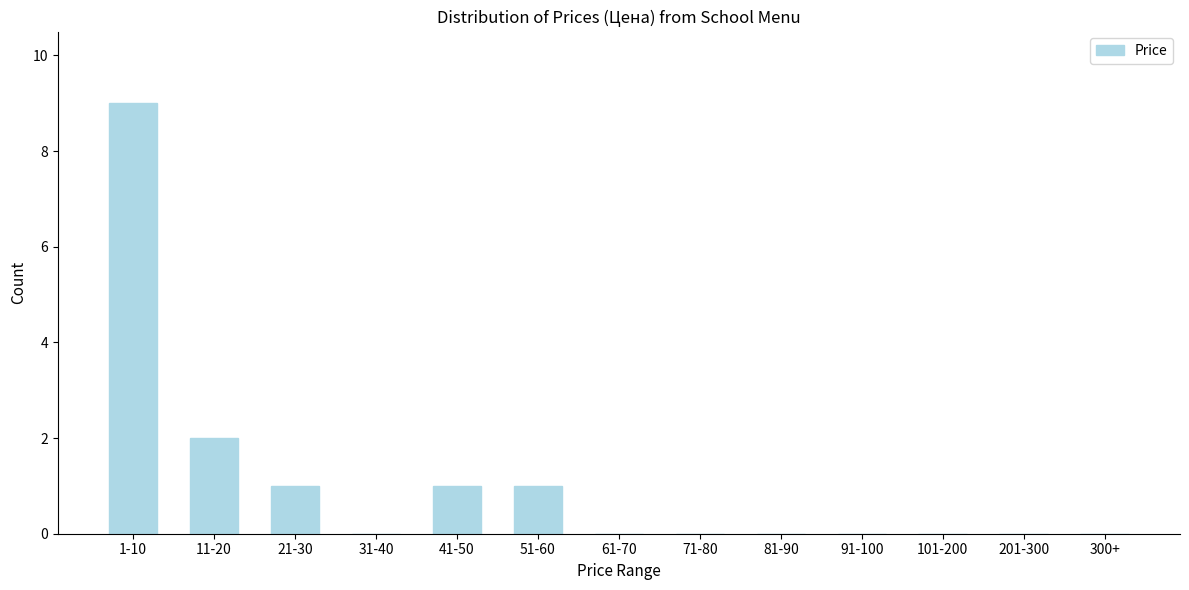

Reading left to right, list all the values displayed in this chart.

1-10=9	11-20=2	21-30=1	31-40=0	41-50=1	51-60=1	61-70=0	71-80=0	81-90=0	91-100=0	101-200=0	201-300=0	300+=0